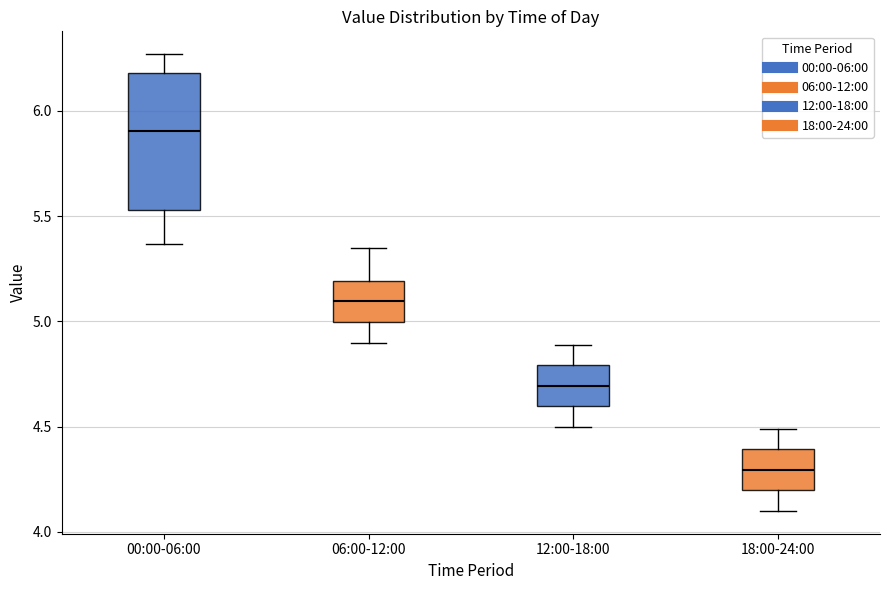

Where does the lower whisker of the box for 18:00-24:00 end on the y-axis? The values are not printed on the chart, so give them approximately, as read against the axis.

4.10